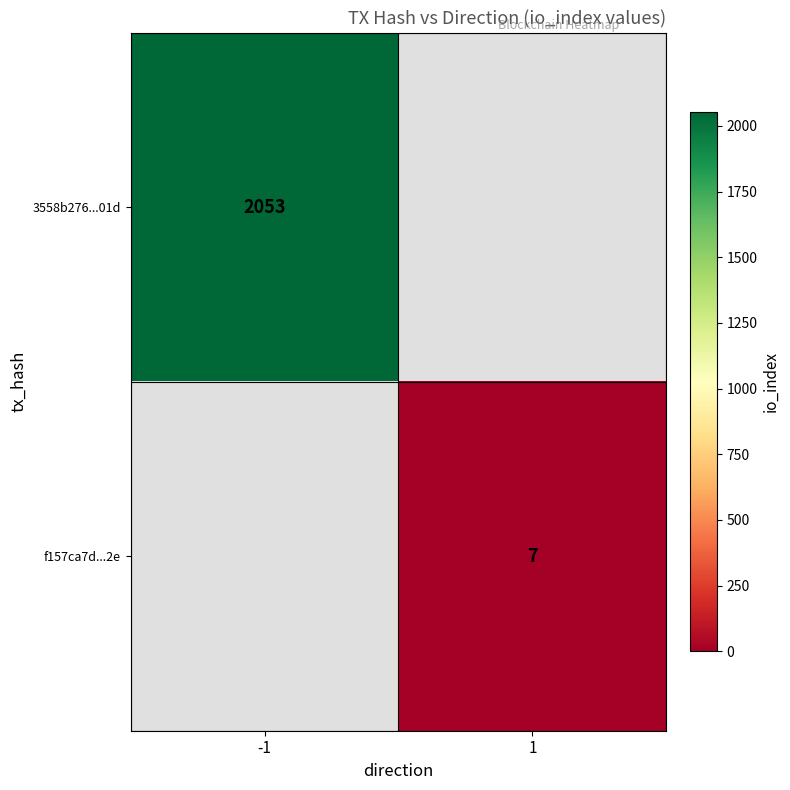

How many series are shown in this chart?

2